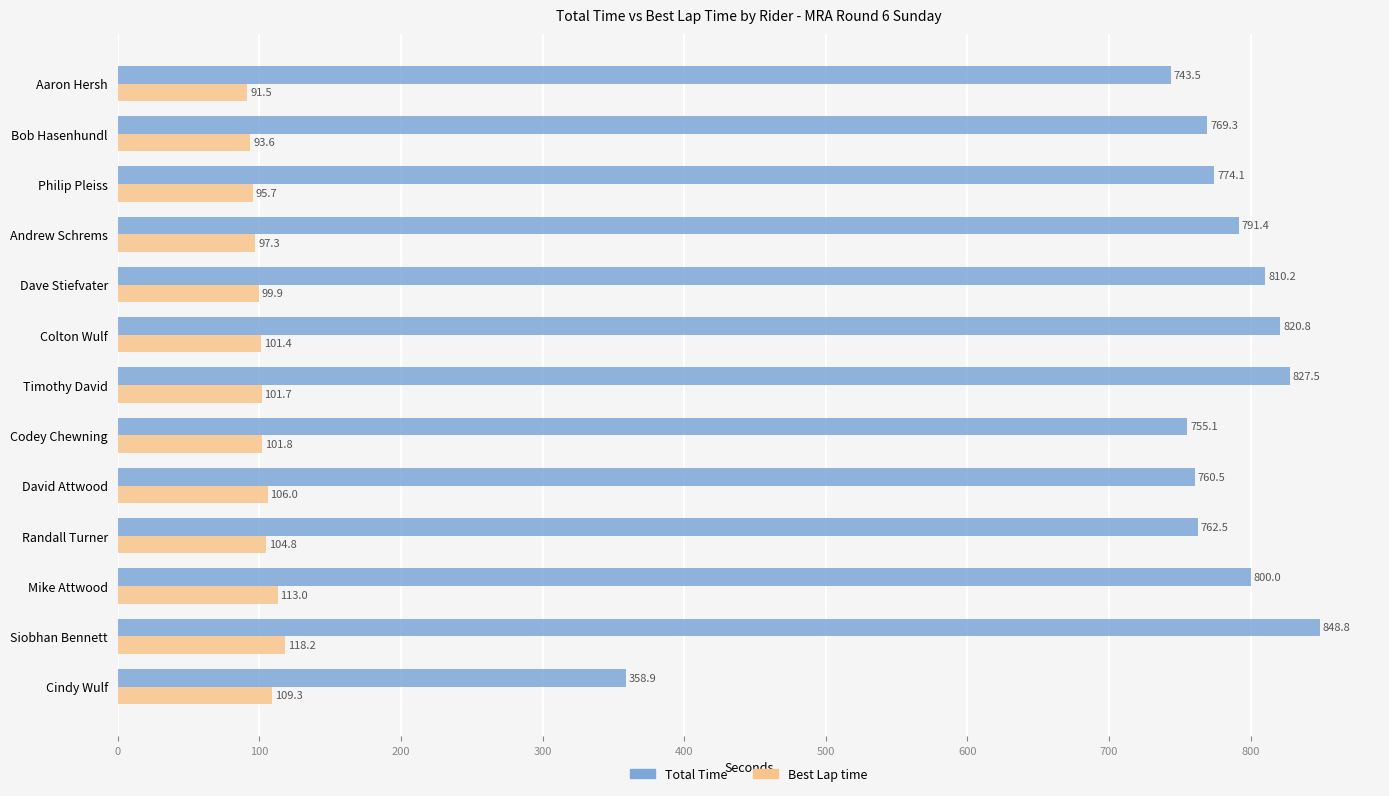

Rank the series by their maximum value, from lowest to highest.

Best Lap time, Total Time